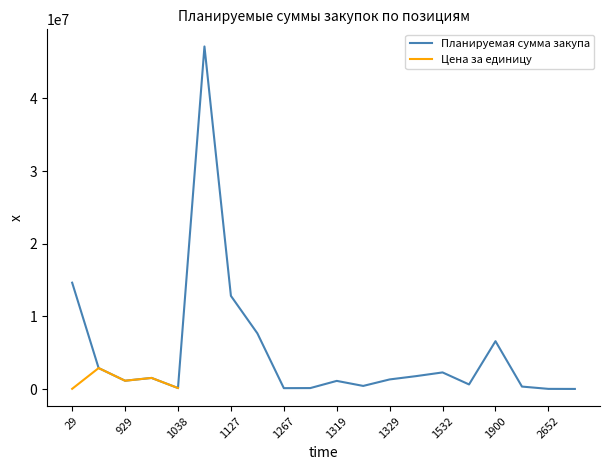

Which category has the highest value across all series?

1105